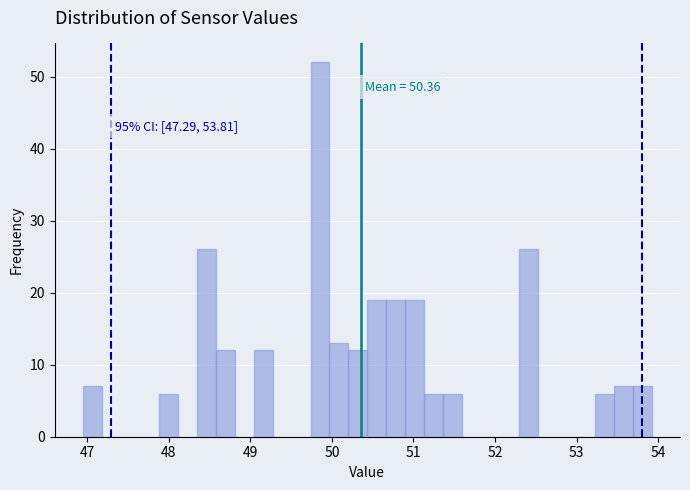

Around what value on the x-axis is the tallest bar? Give the approximate position of its centre, as read against the axis.

49.9